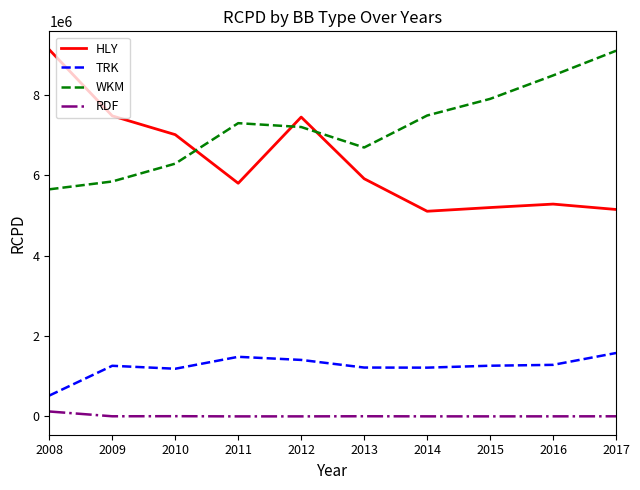

Which series has the widest spread of values?

HLY